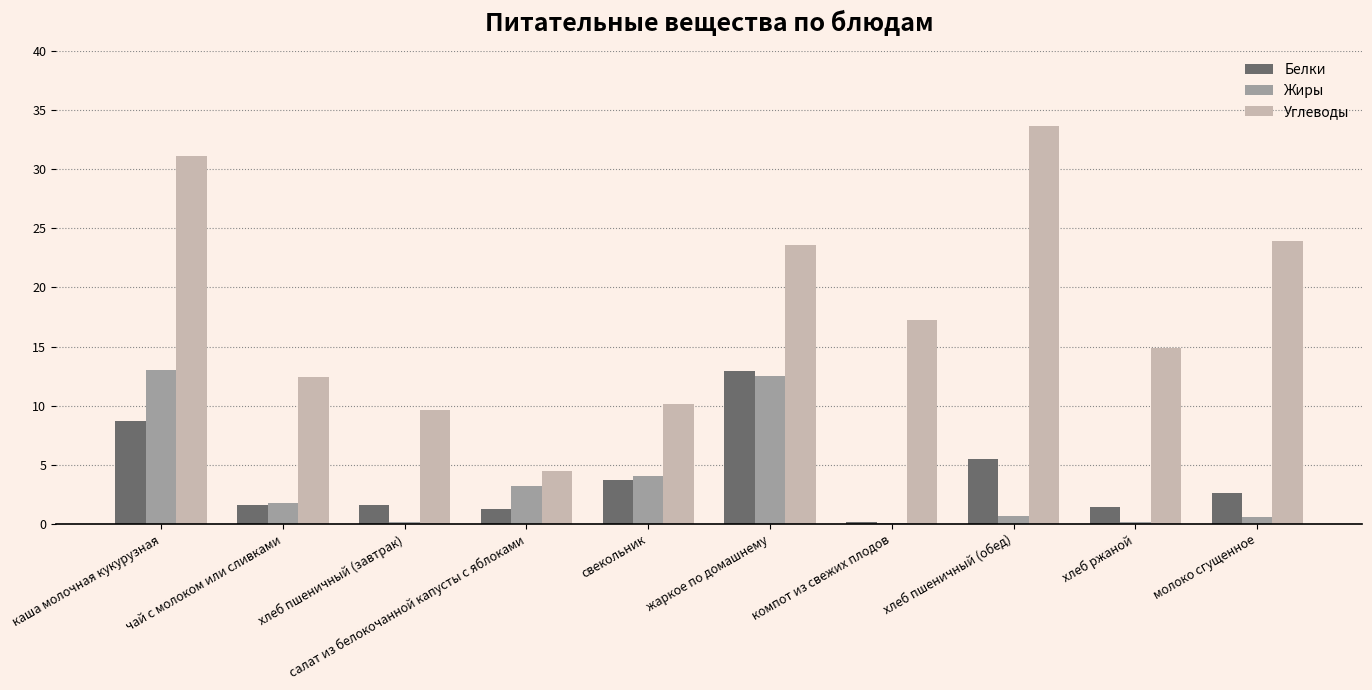

Does the chart contain stacked bars?

No